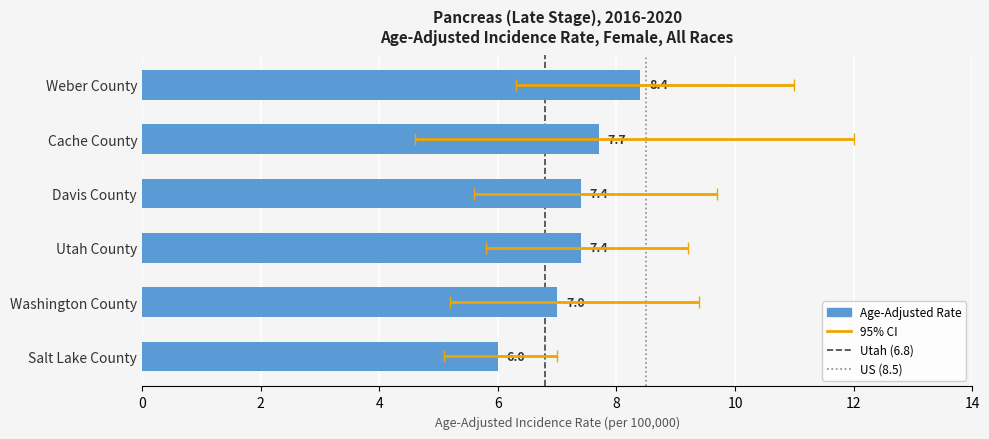

At how many categories does at least one series exceed 11?

1